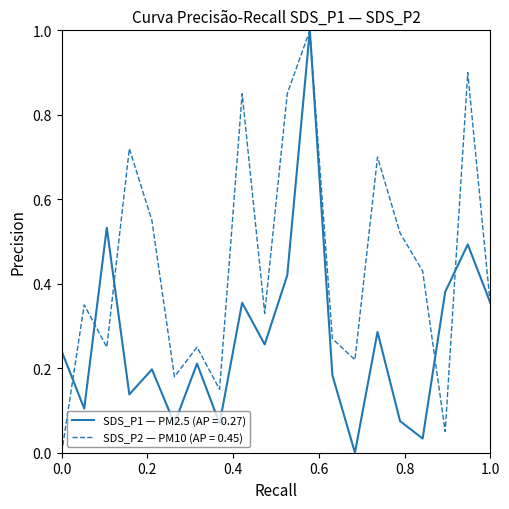

What is the greatest value displayed?

1.0